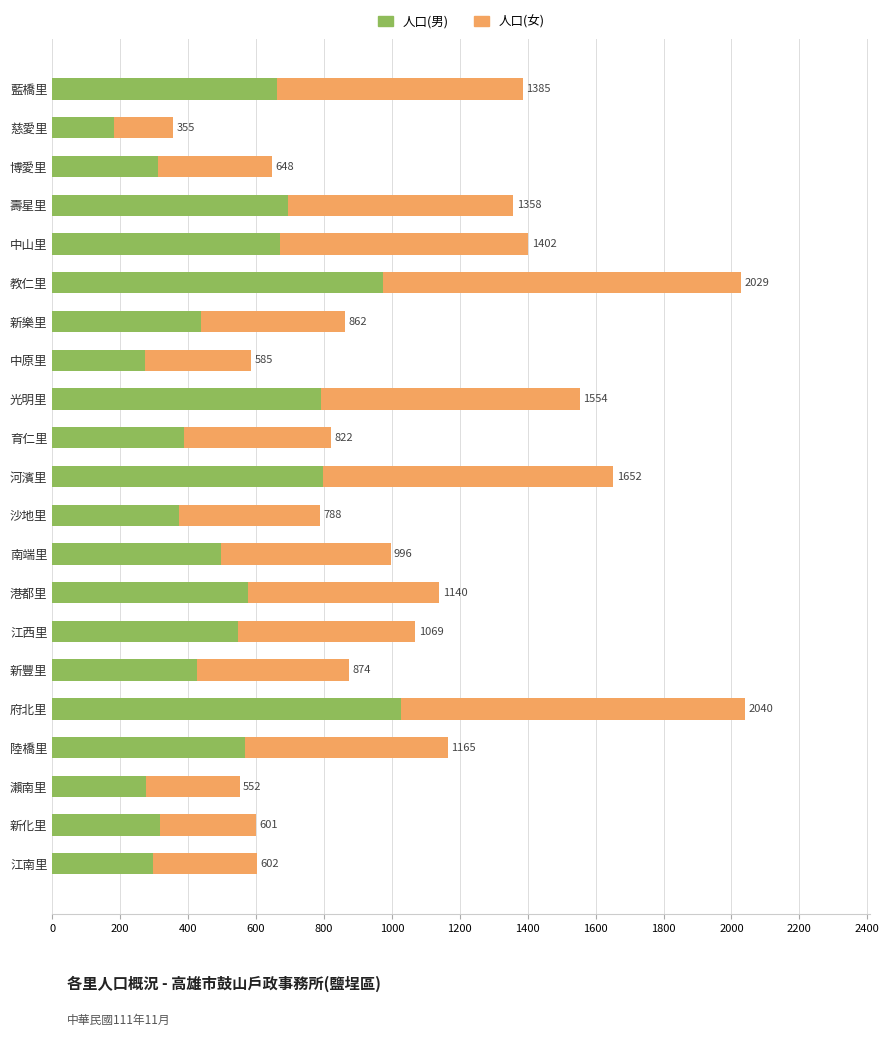

Which series has the largest range (max minus min)?

人口(女)